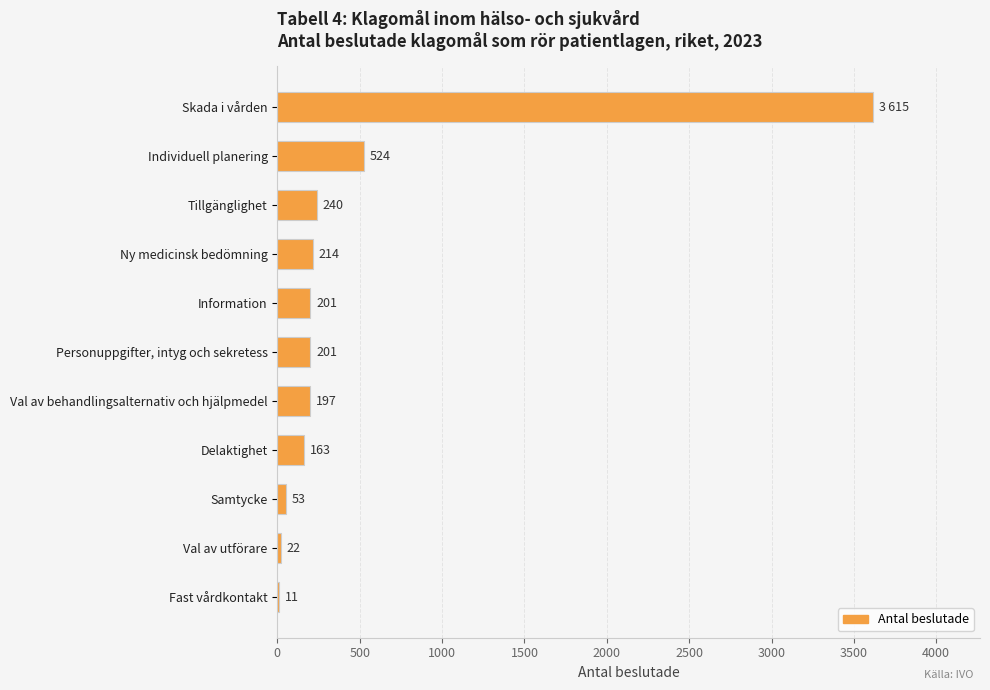

What is the greatest value displayed?

3615